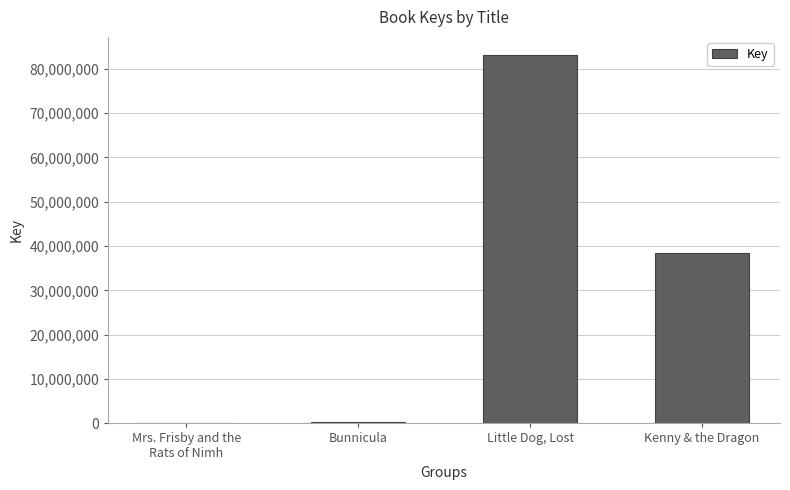

What is the maximum value shown in the chart?

83028718